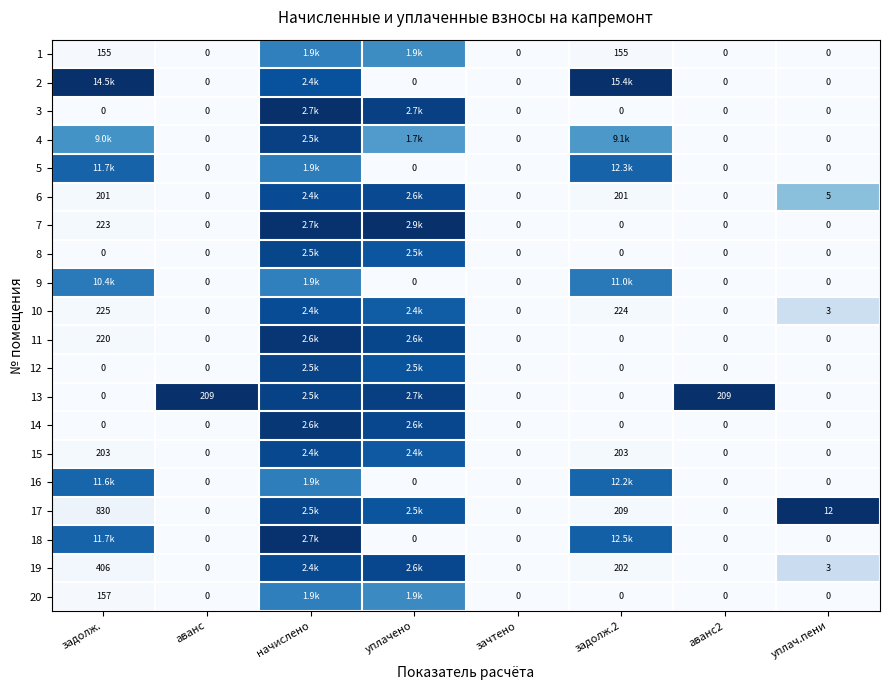

At how many categories does at least one series exceed 0?

7